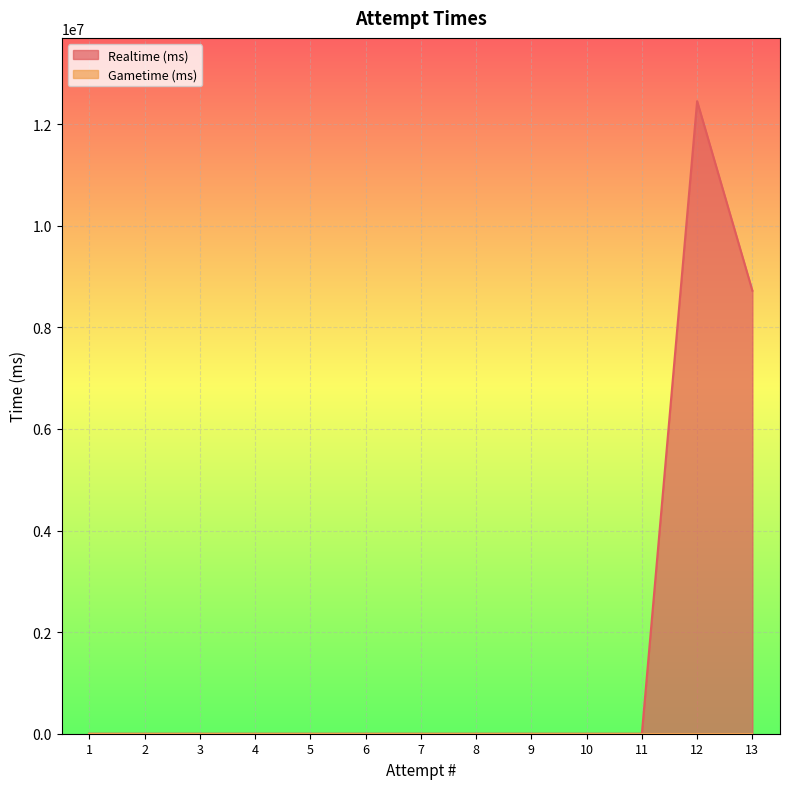

Count the number of values greater than 0.

2